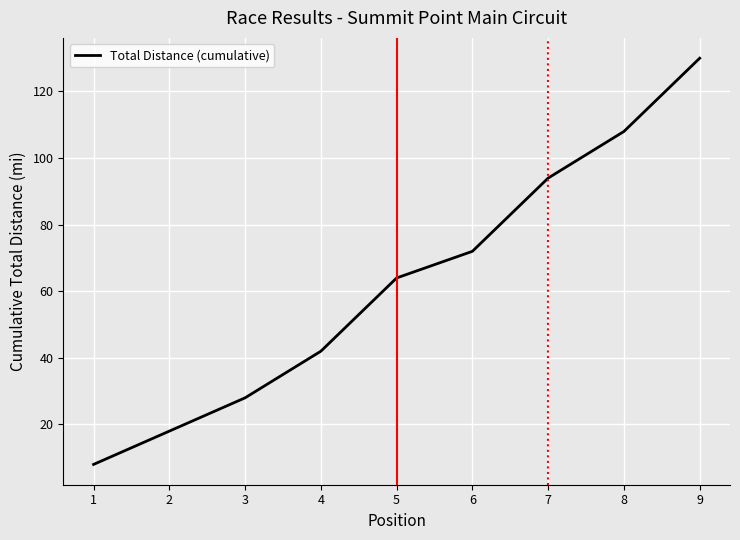

Reading right to left, extract all data points from this chart.

130	108	94	72	64	42	28	18	8